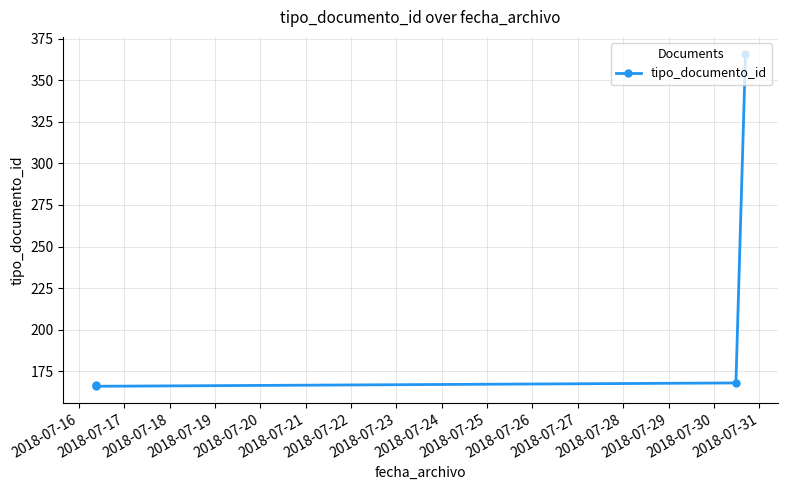

Count the number of categories in the chart.

4